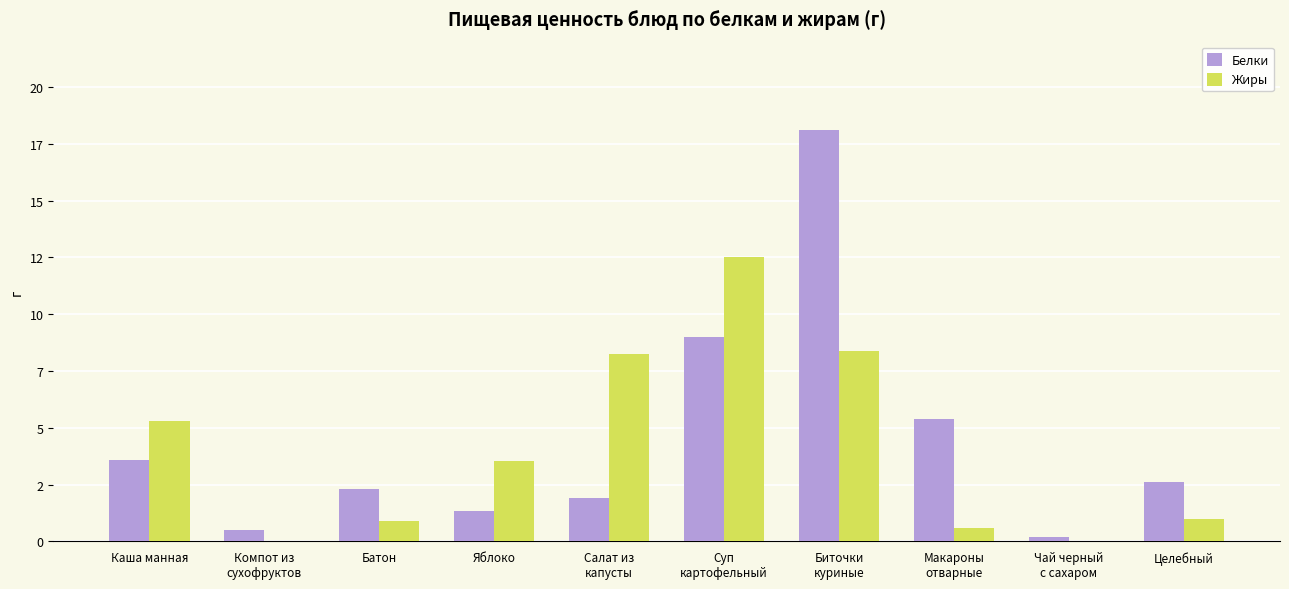

Which label corresponds to the smallest value in the chart?

Компот из
сухофруктов